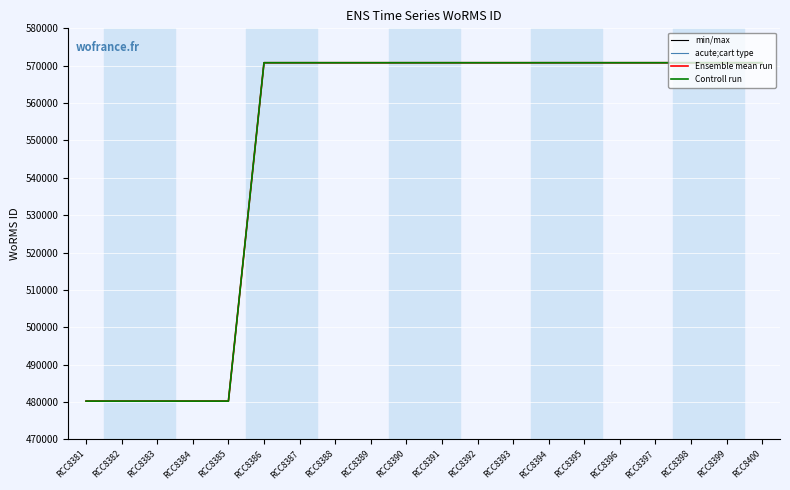

Reading left to right, what are all the values shown in this chart?

min/max: 480248	480248	480248	480248	480248	570802	570802	570802	570802	570802	570802	570802	570802	570802	570802	570802	570802	570802	570802	570802
acute;cart type: 480248	480248	480248	480248	480248	570802	570802	570802	570802	570802	570802	570802	570802	570802	570802	570802	570802	570802	570802	570802
Ensemble mean run: 480248	480248	480248	480248	480248	570802	570802	570802	570802	570802	570802	570802	570802	570802	570802	570802	570802	570802	570802	570802
Controll run: 480248	480248	480248	480248	480248	570802	570802	570802	570802	570802	570802	570802	570802	570802	570802	570802	570802	570802	570802	570802